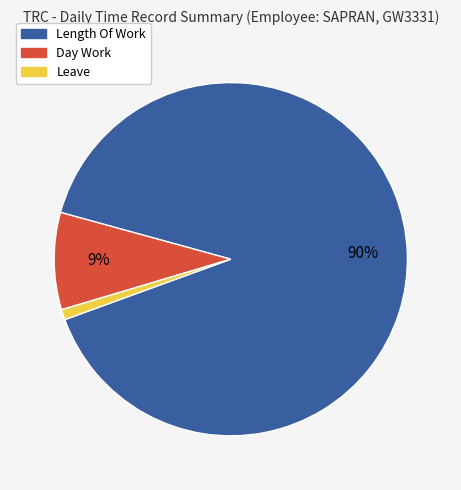

What percentage is the Leave slice, to the nearest percent?

1%